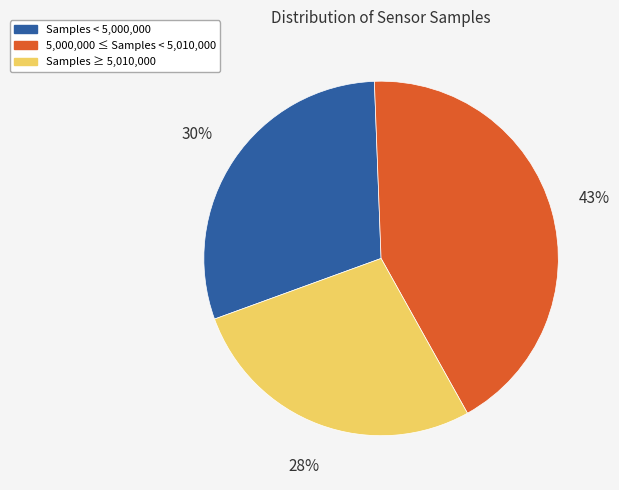

To the nearest percent, what is the difference between the largest and smallest slice percentages?

15%